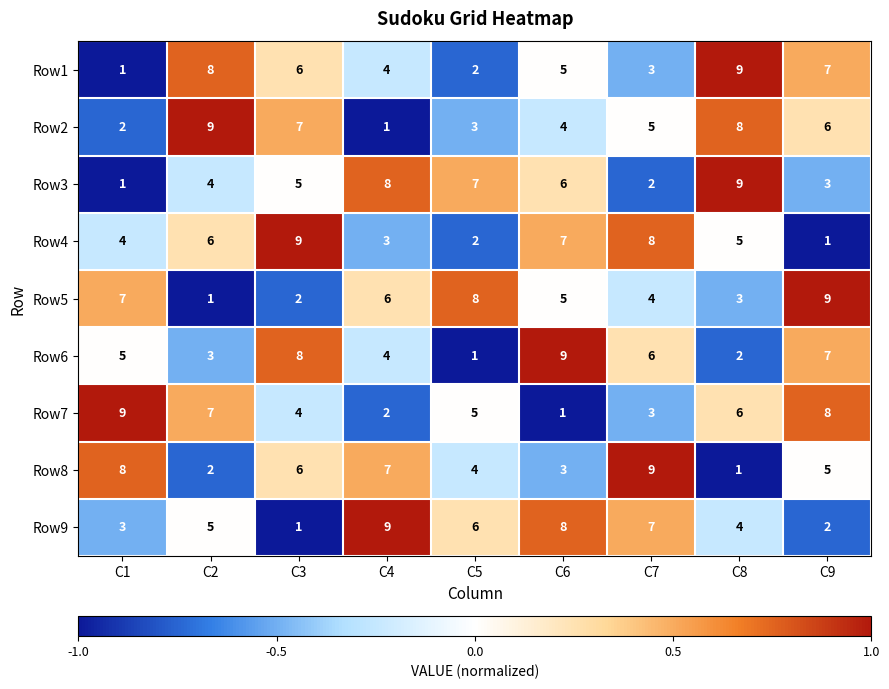

Between C3 and C7, which series saw the biggest shift?

Row9